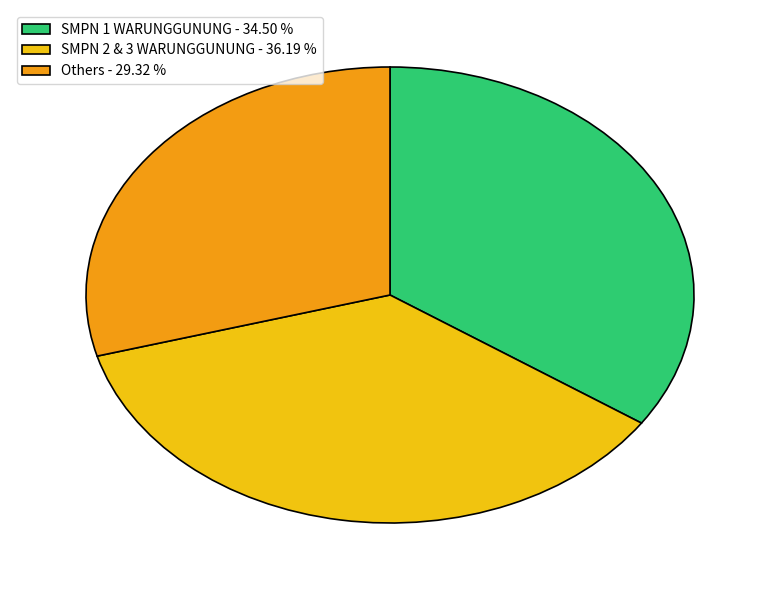

Count the number of slices in the pie.

3